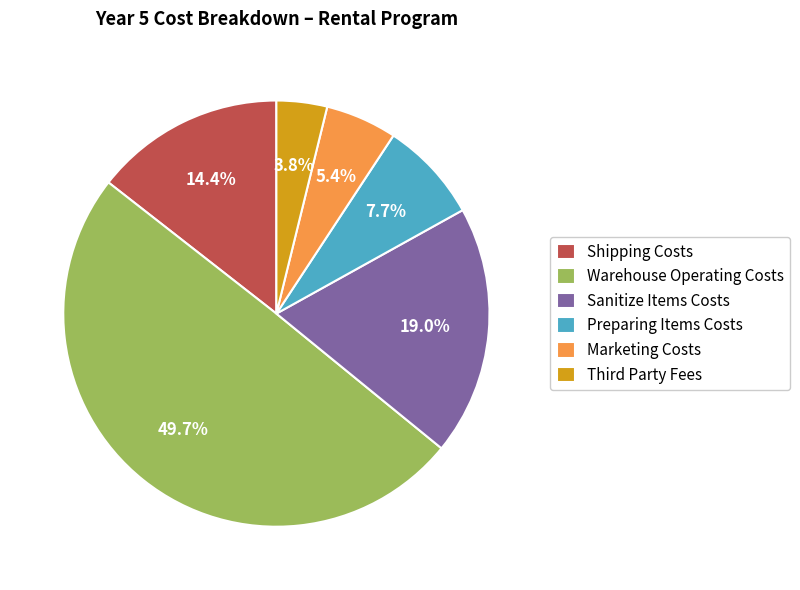

What percentage is NOT represented by Sanitize Items Costs?

81.0%